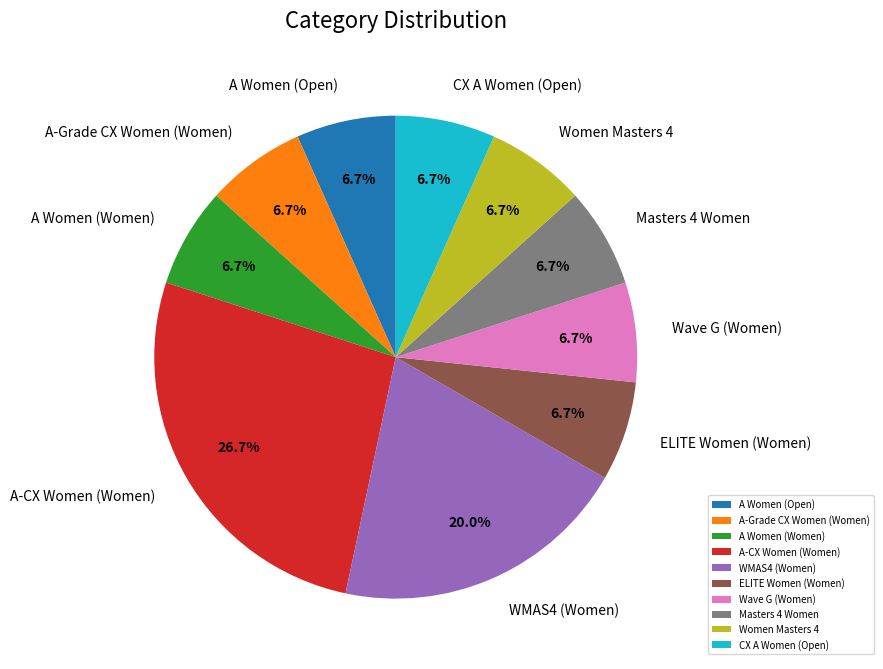

Is A-Grade CX Women (Women) the majority of the pie?

No